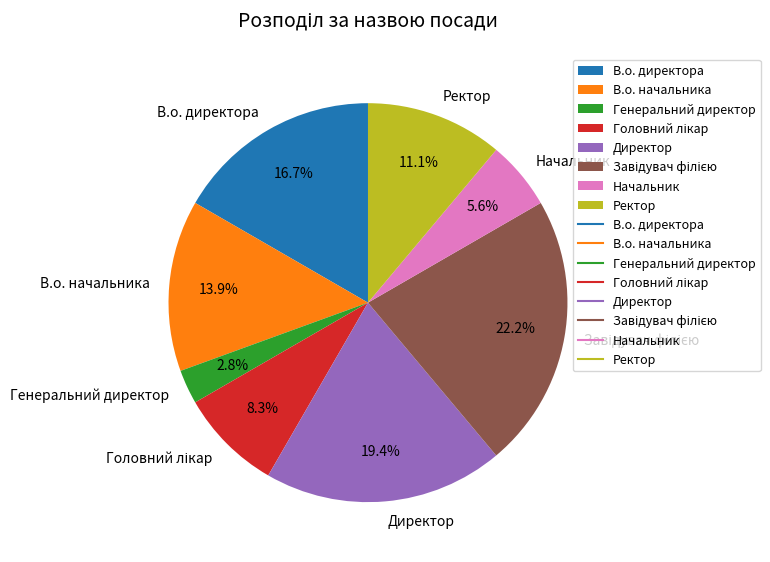

Which slice is the smallest?

Генеральний директор